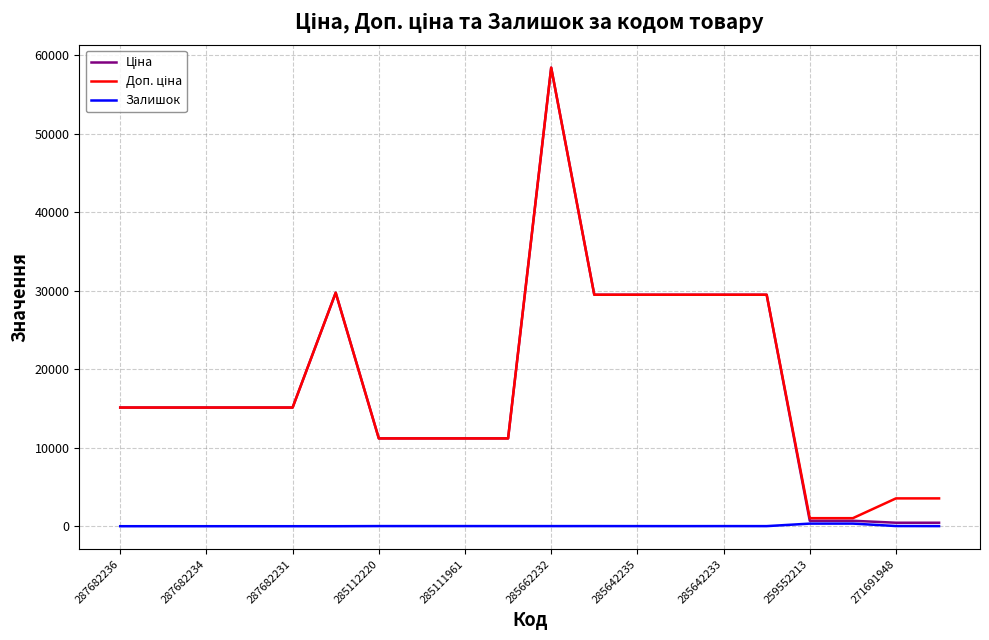

What is the greatest value displayed?

58426.5